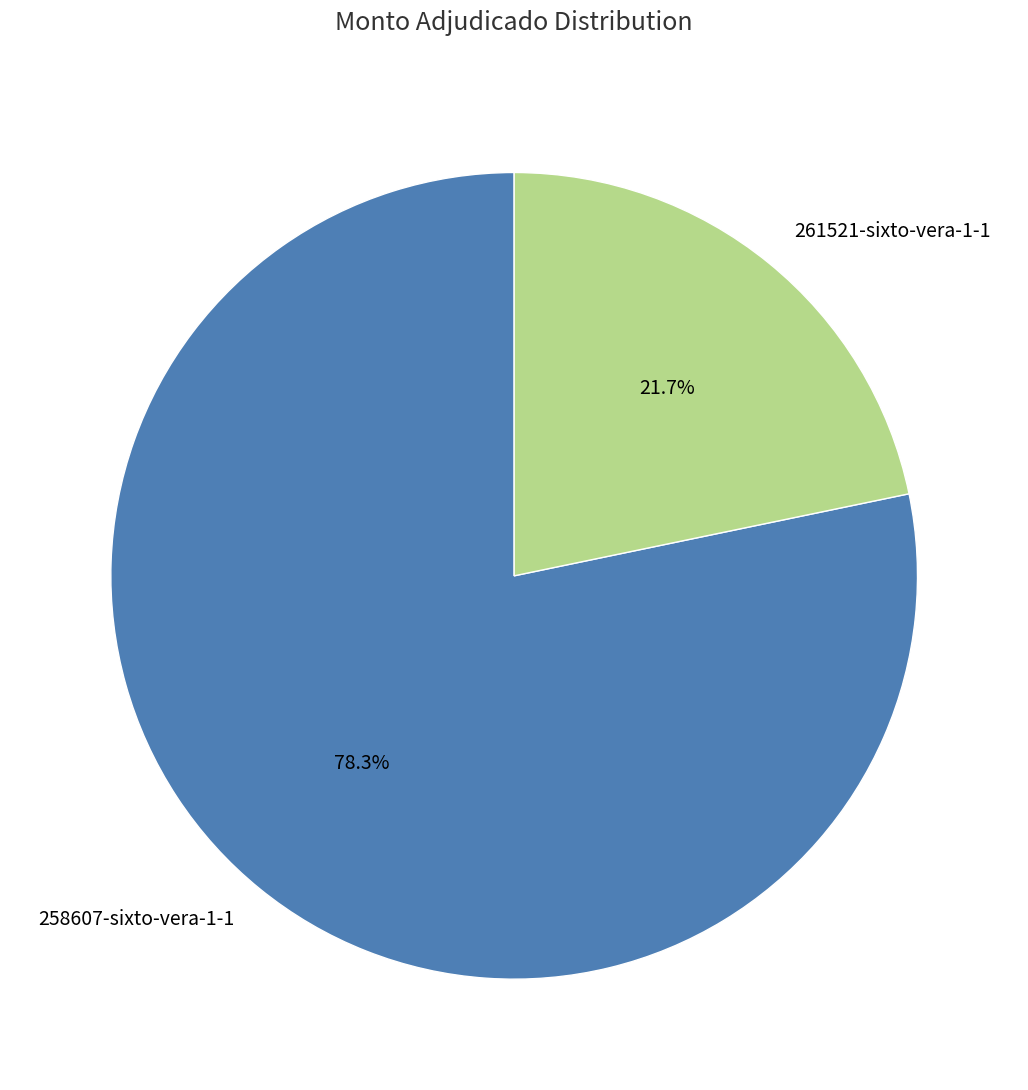

How many slices are in this pie chart?

2